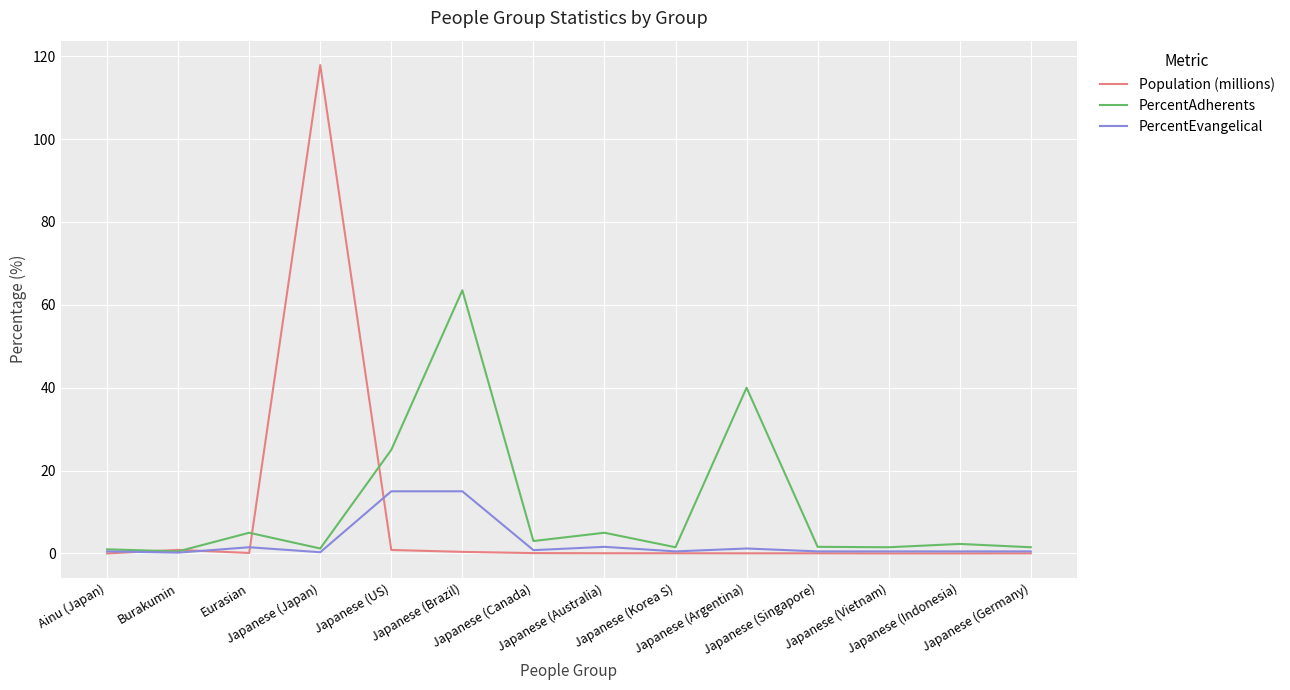

What is the lowest value of the PercentEvangelical series?

0.2